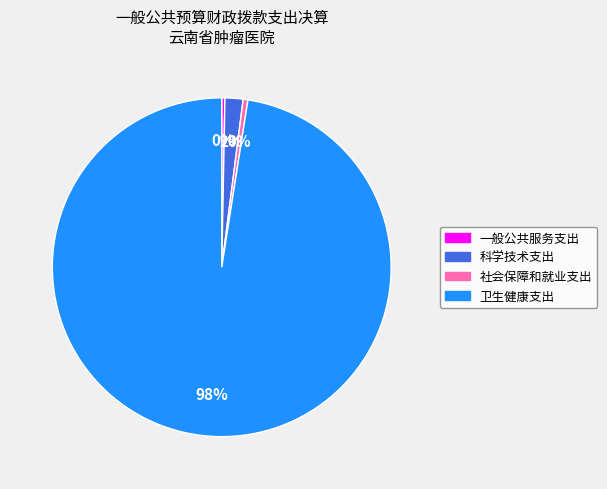

Does 卫生健康支出 account for over 50% of the chart?

Yes